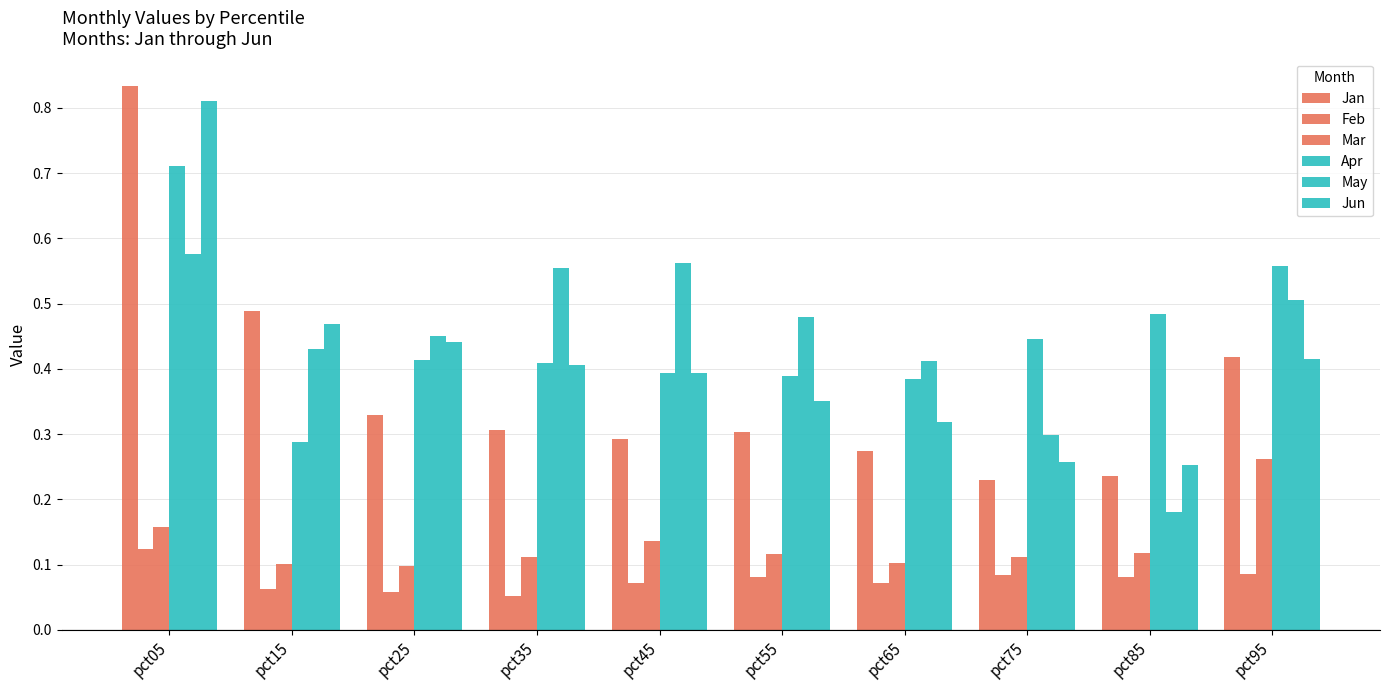

How many data points does each series have?

10